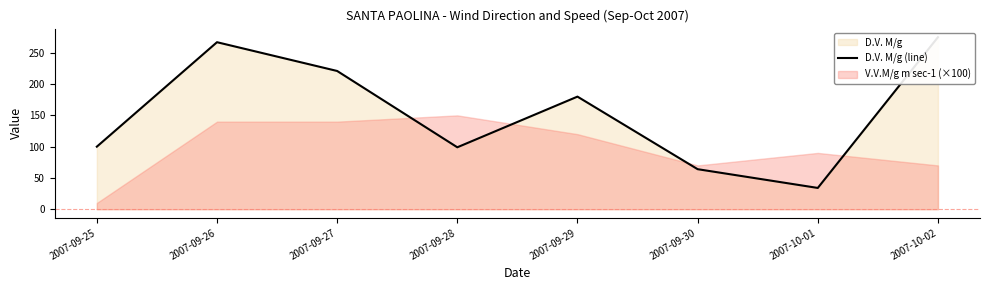

What is the greatest value displayed?

275